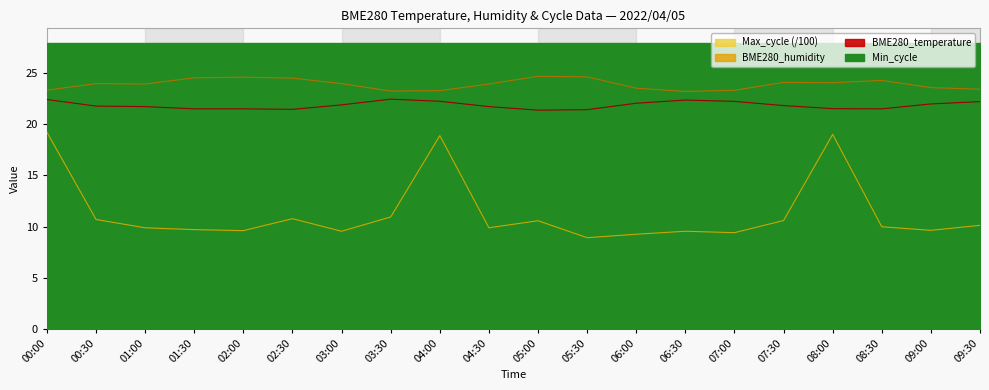

What is the label of the 15th point from the right?

02:30